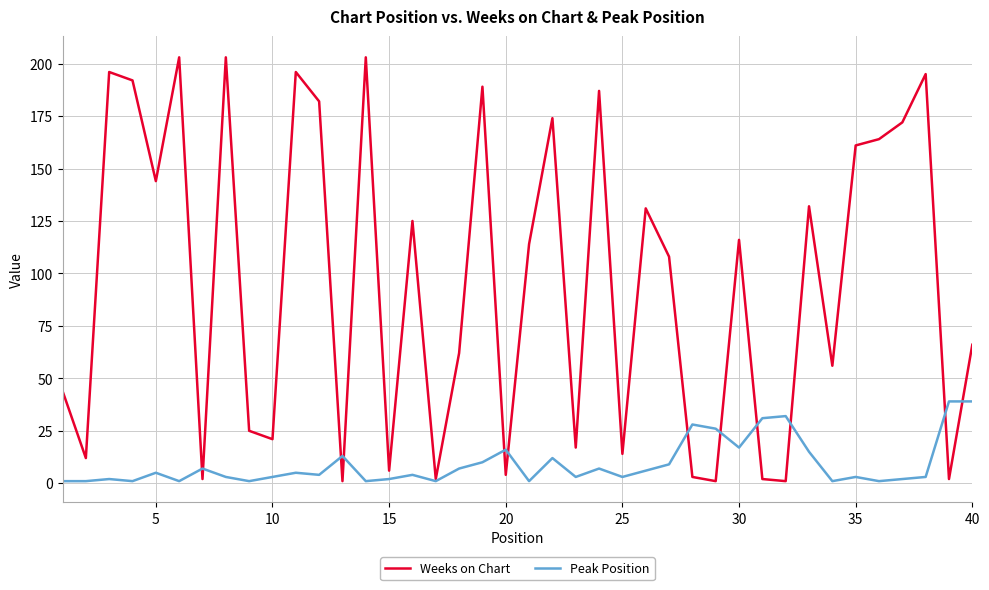

Which series has the largest total across all categories?

Weeks on Chart